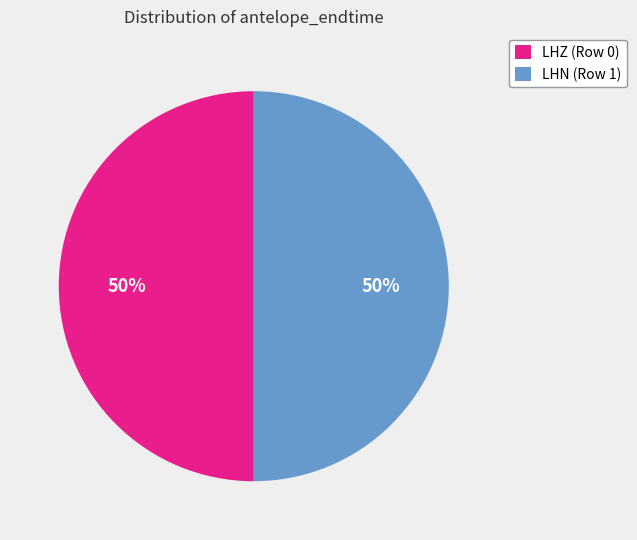

To the nearest percent, what portion does LHZ (Row 0) represent?

50%